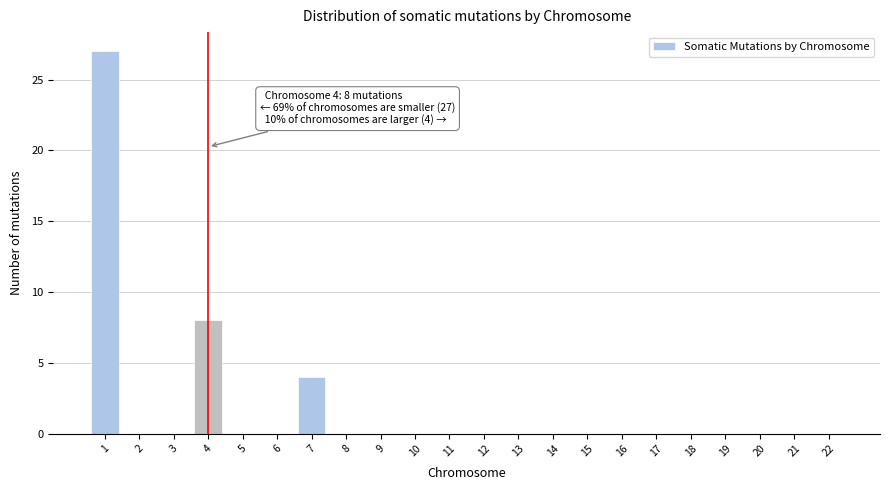

Reading right to left, transcribe all the data shown in this chart.

22=0	21=0	20=0	19=0	18=0	17=0	16=0	15=0	14=0	13=0	12=0	11=0	10=0	9=0	8=0	7=4	6=0	5=0	4=8	3=0	2=0	1=27